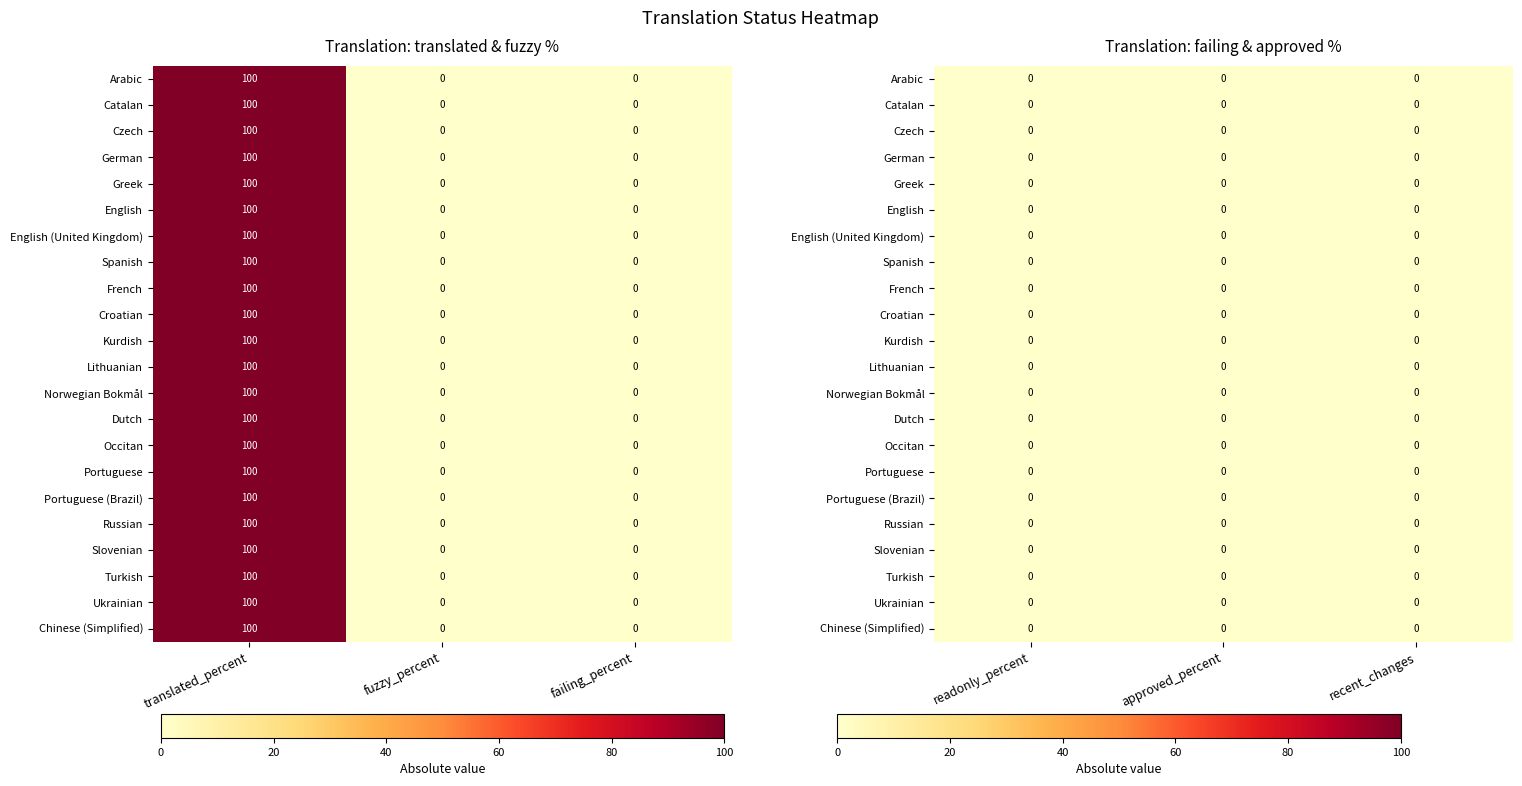

Which series has the widest spread of values?

Arabic